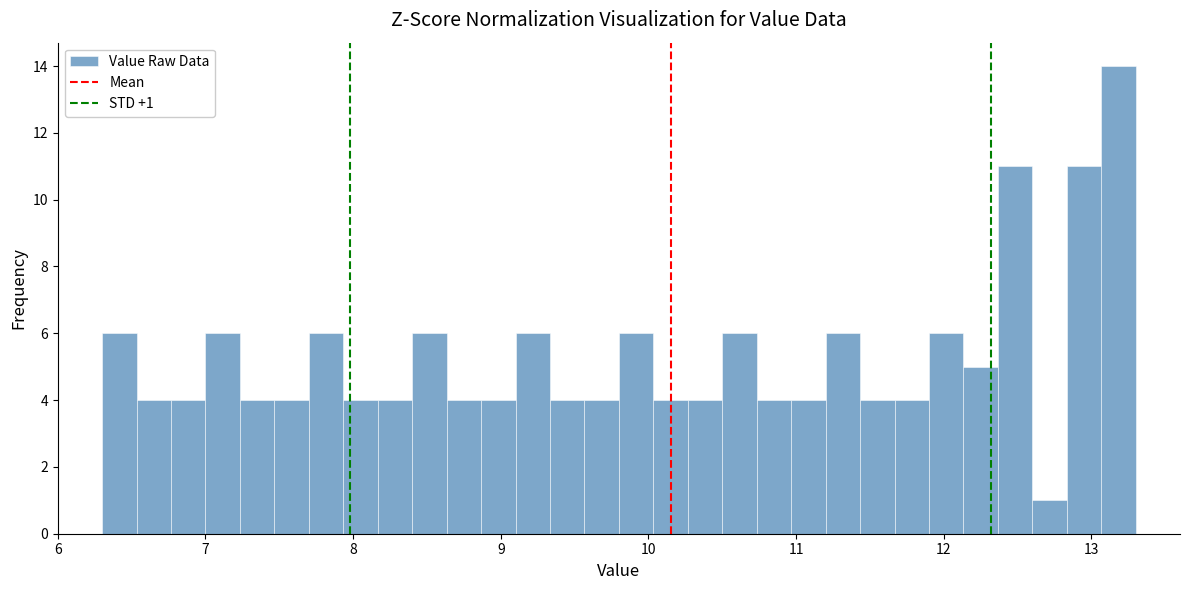

Read against the x-axis, roughly where is the centre of the tallest bar?

13.2